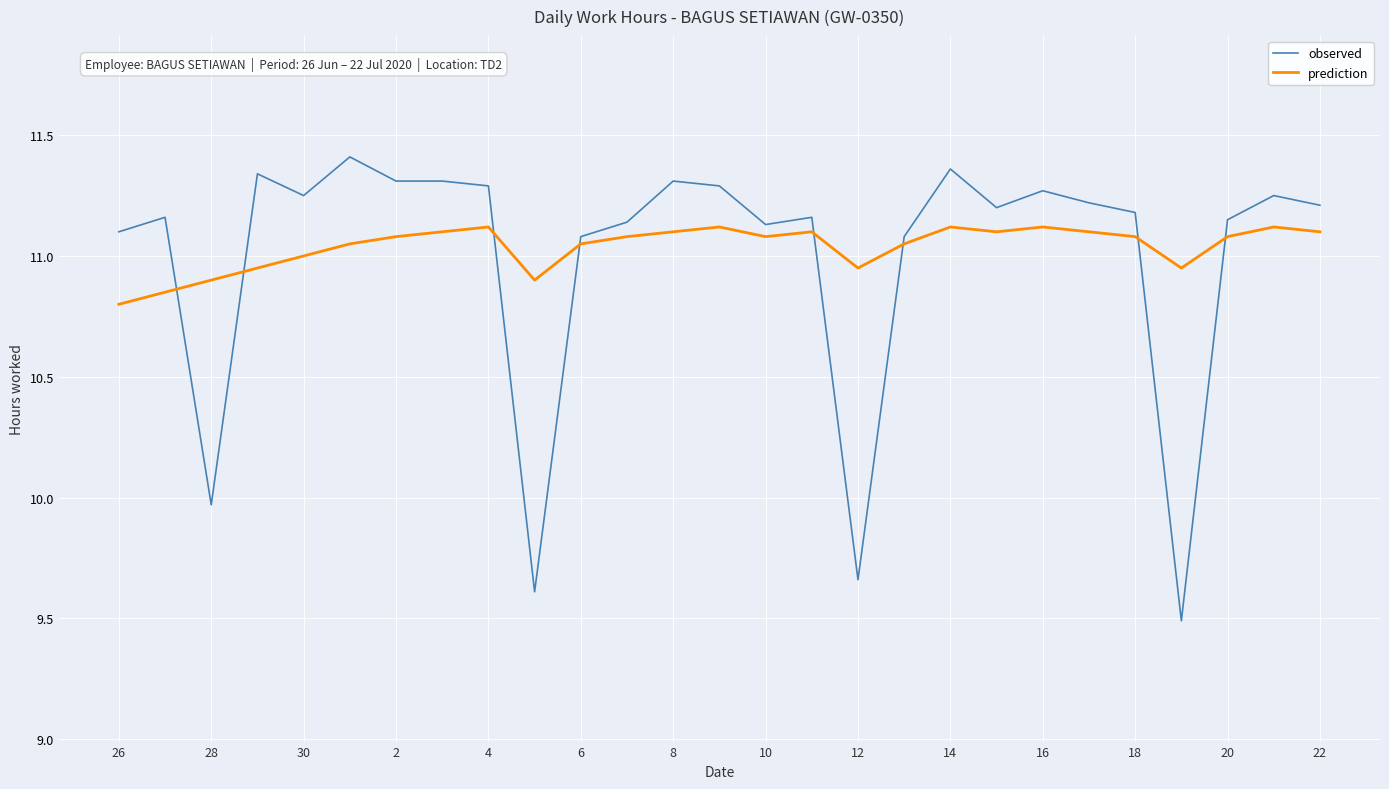

Which series has the widest spread of values?

observed